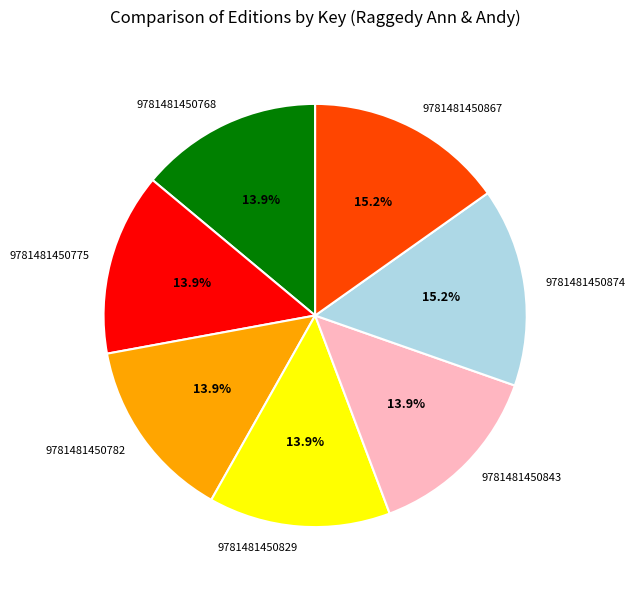

Combined, what portion of the pie is 9781481450867 and 9781481450768?

29.1%